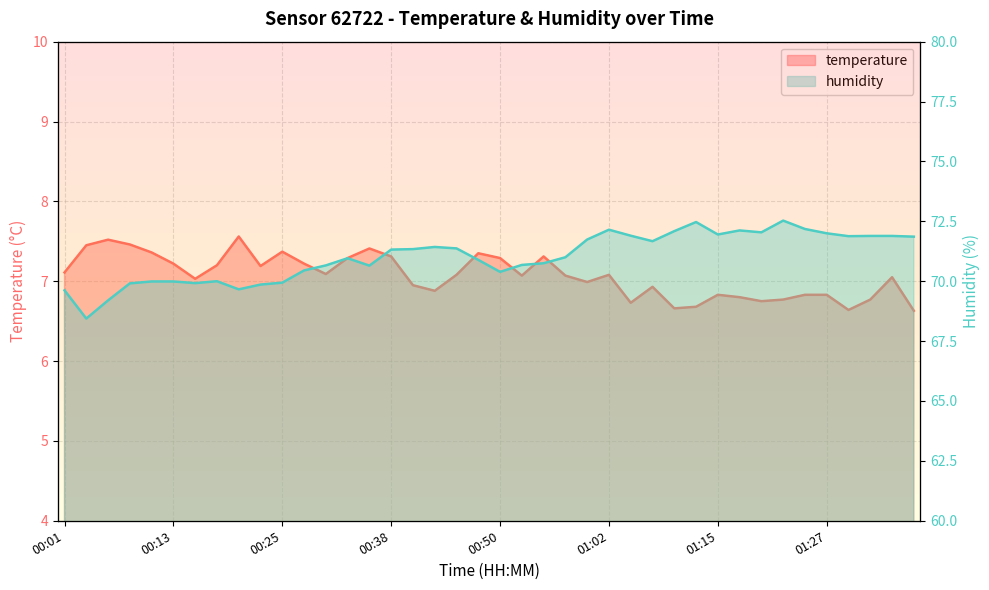

How many lines are shown in the chart?

2